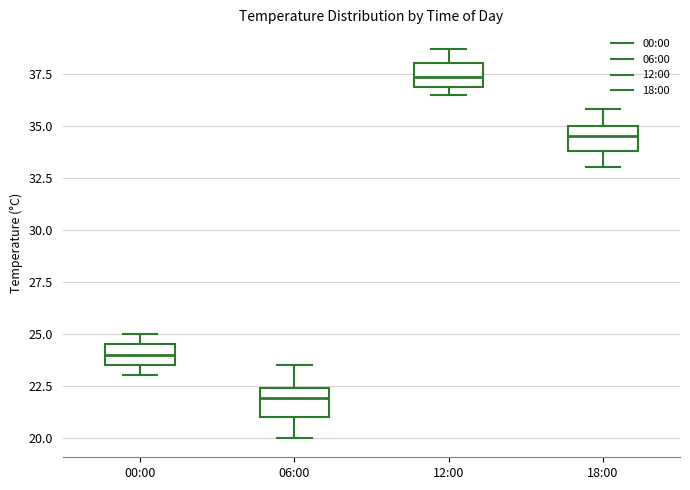

Which box has the lowest median line?

06:00